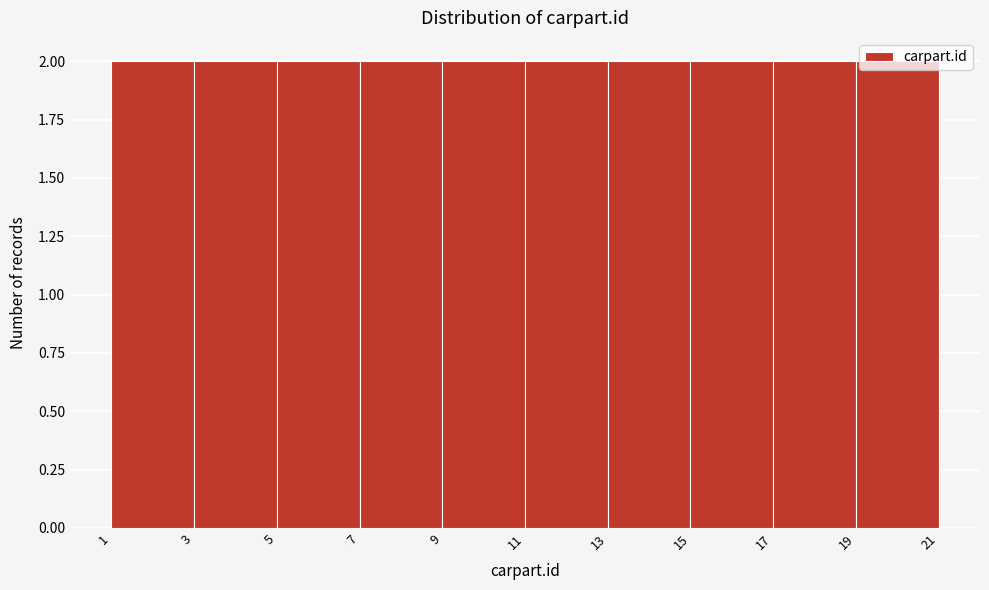

What is the height of the bar covering 15 to 17 on the x-axis? The values are not printed on the chart, so give them approximately, as read against the axis.

2